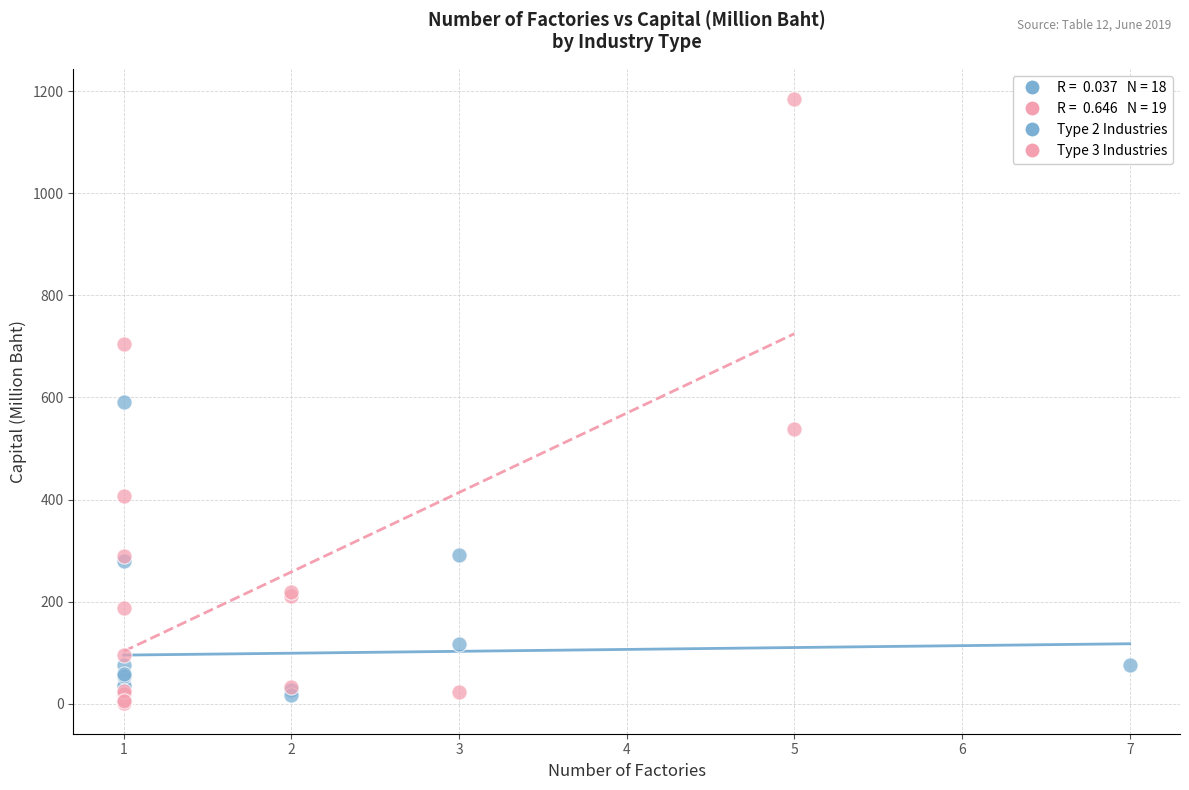

Which series contains the highest Y value?

Type 3 Industries